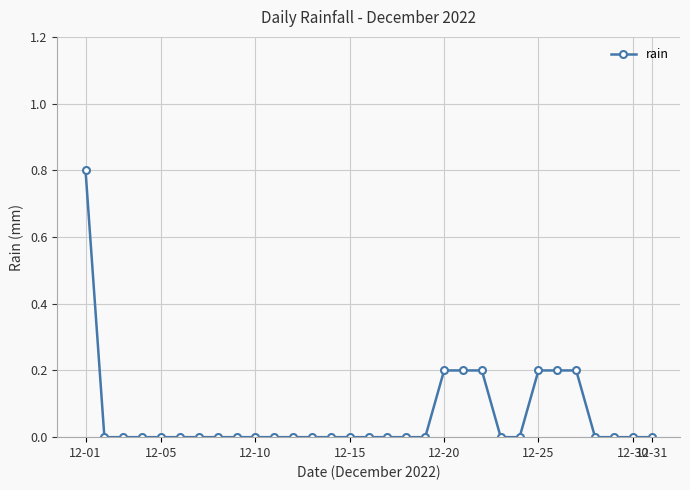

What is the maximum value shown in the chart?

0.8